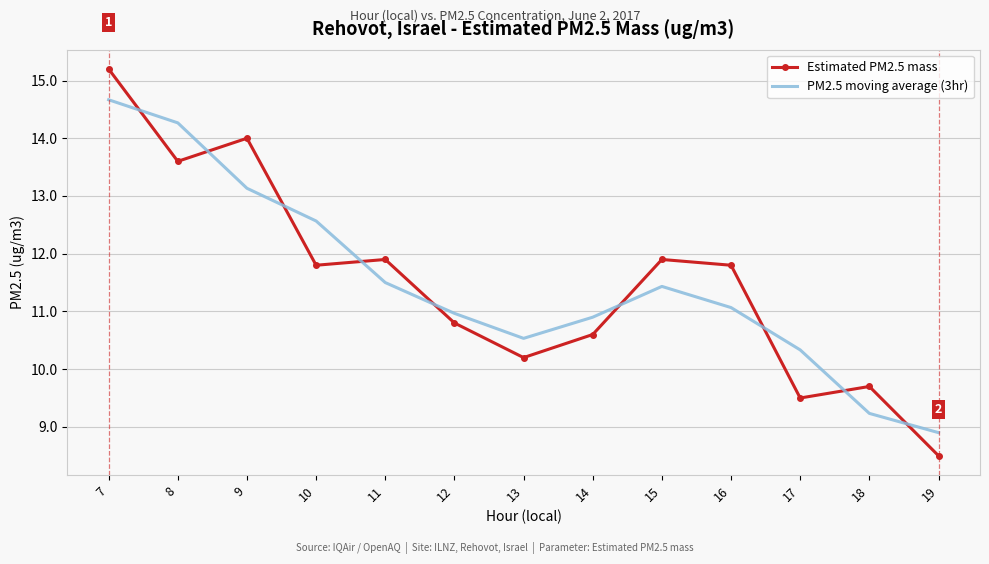

At which category is the sum across all series the highest?

7